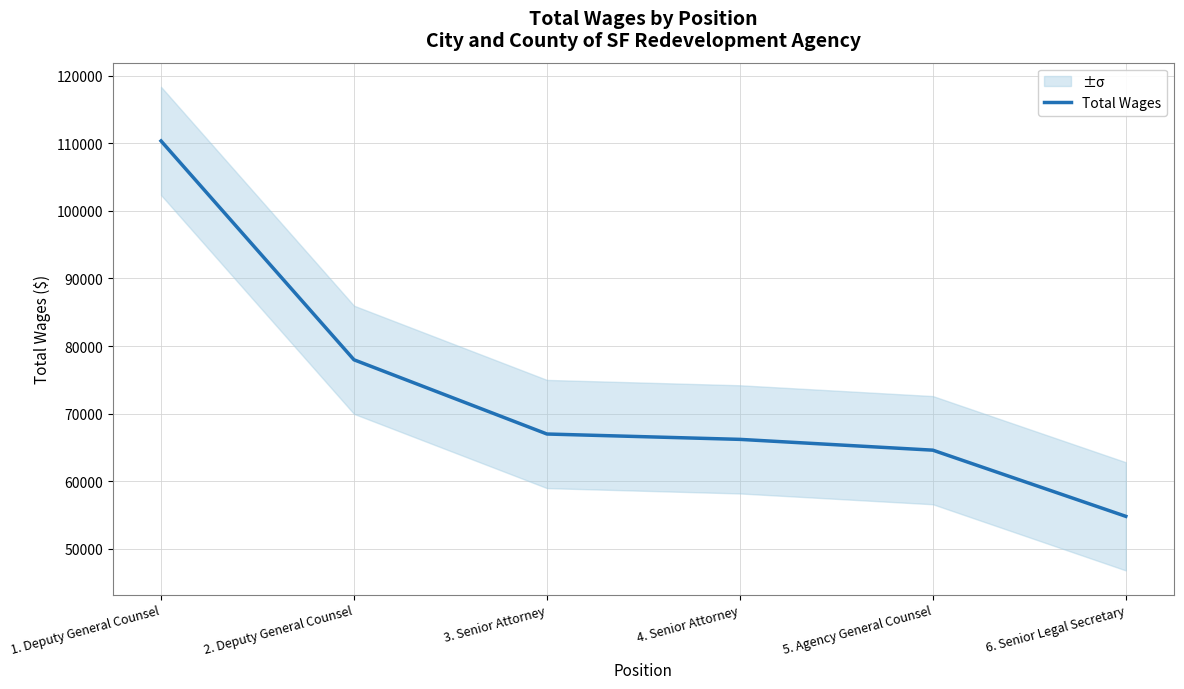

What is the difference between the maximum and minimum values?

55520